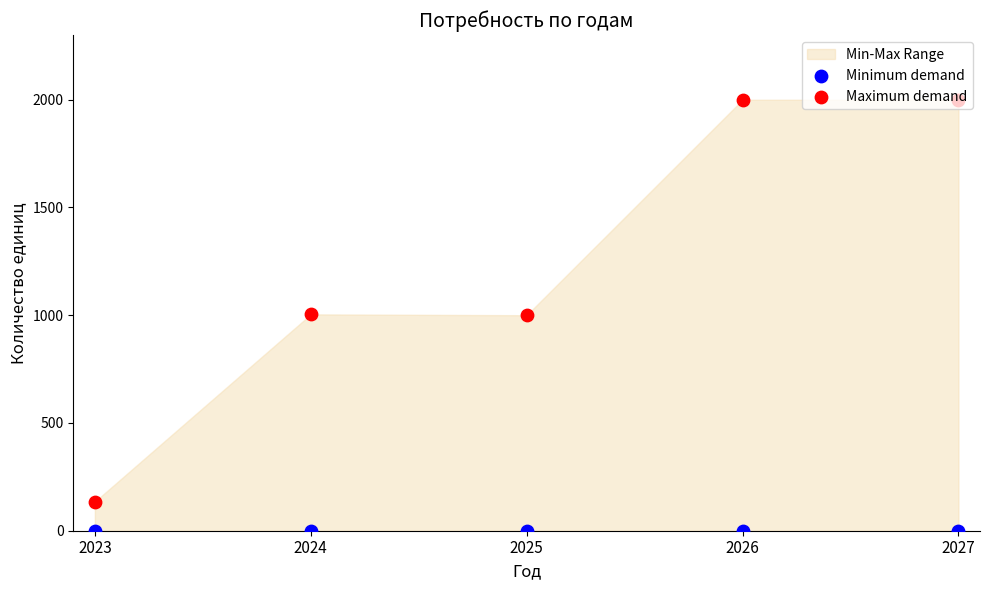

Which series contains the highest Y value?

Maximum demand